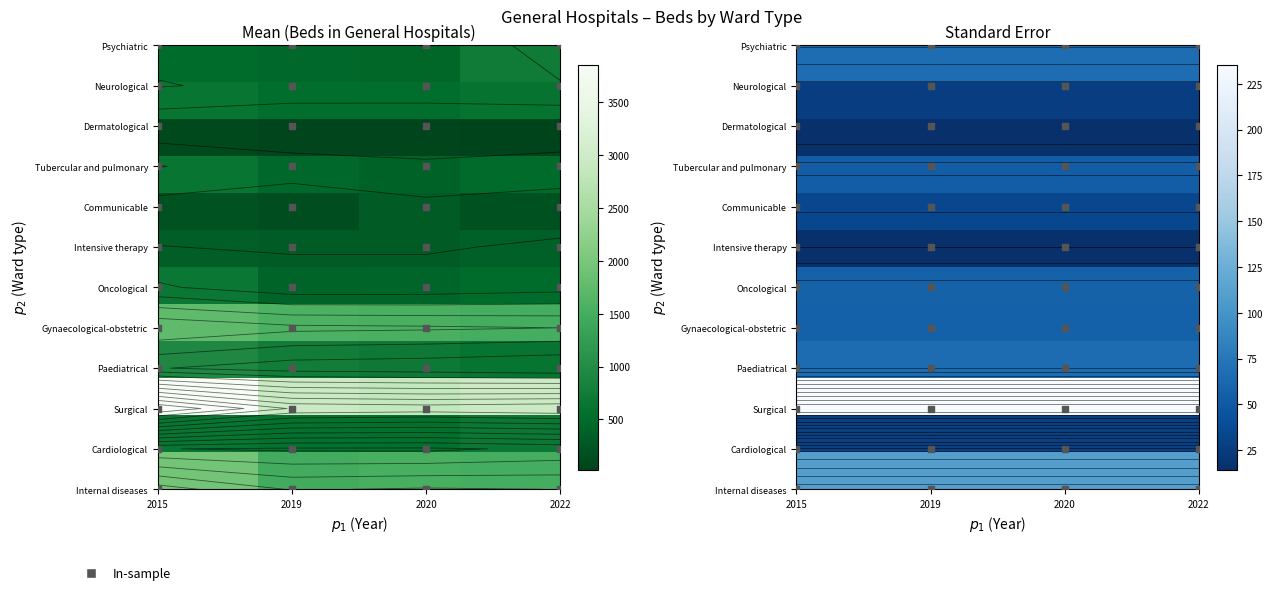

How many data points does each series have?

4